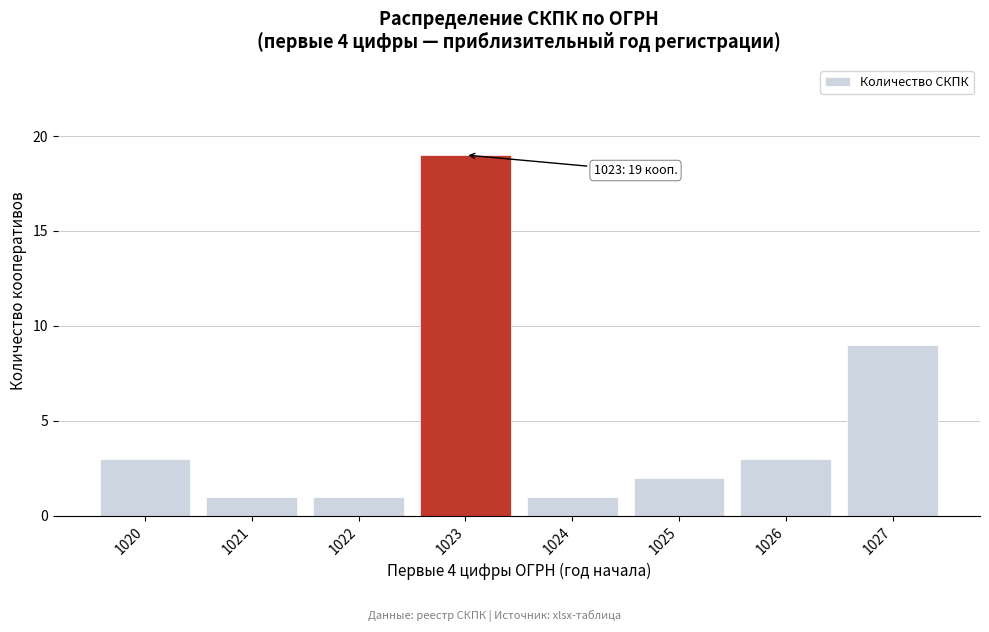

Reading right to left, list all the values displayed in this chart.

1027=9	1026=3	1025=2	1024=1	1023=19	1022=1	1021=1	1020=3